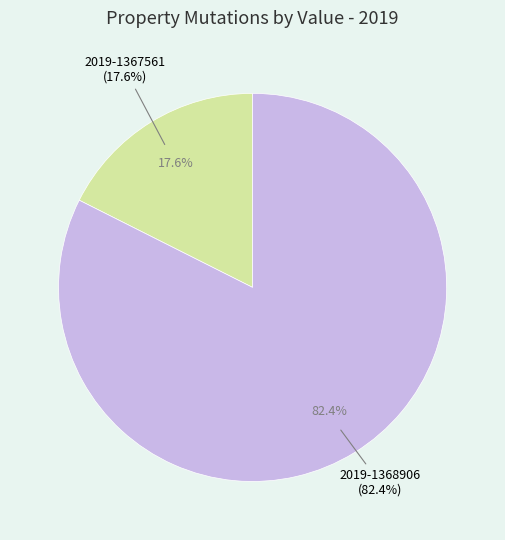

Which has a higher value, 2019-1368906 or 2019-1367561?

2019-1368906